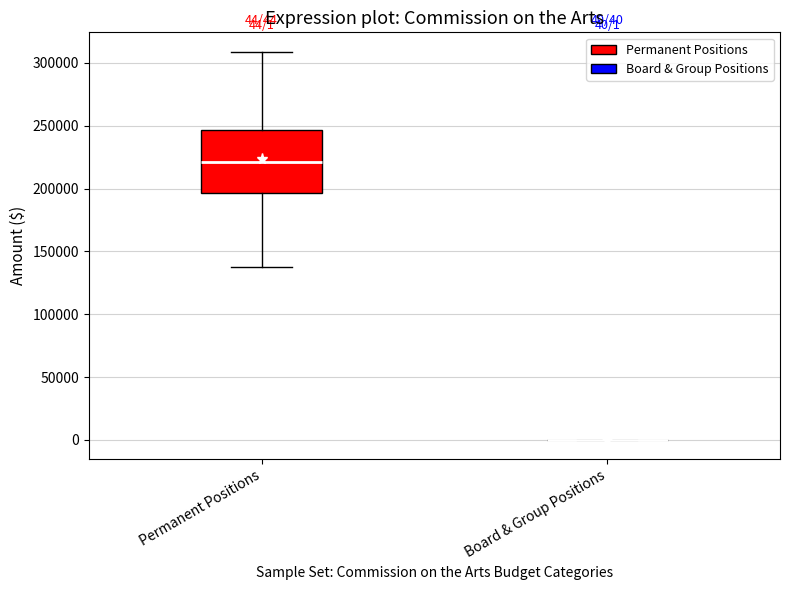

Comparing the boxes themselves (not the whiskers), which one is the tallest?

Permanent Positions